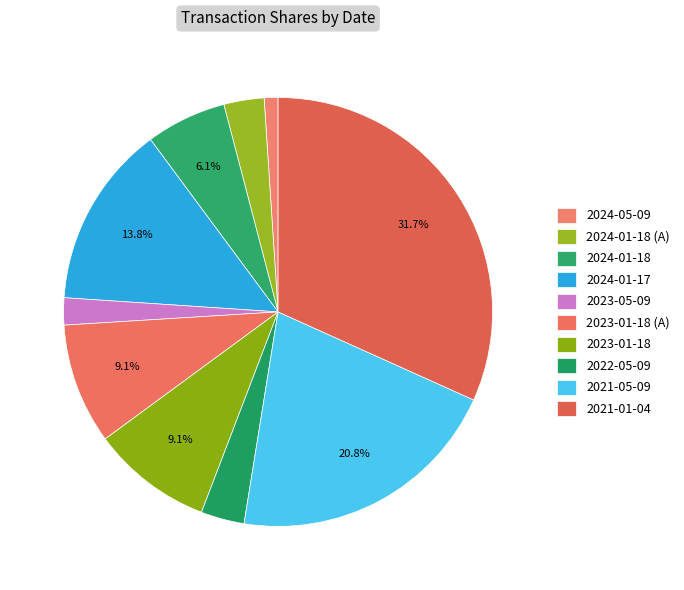

What is the change in value from 2024-05-09 to 2022-05-09?

+6983